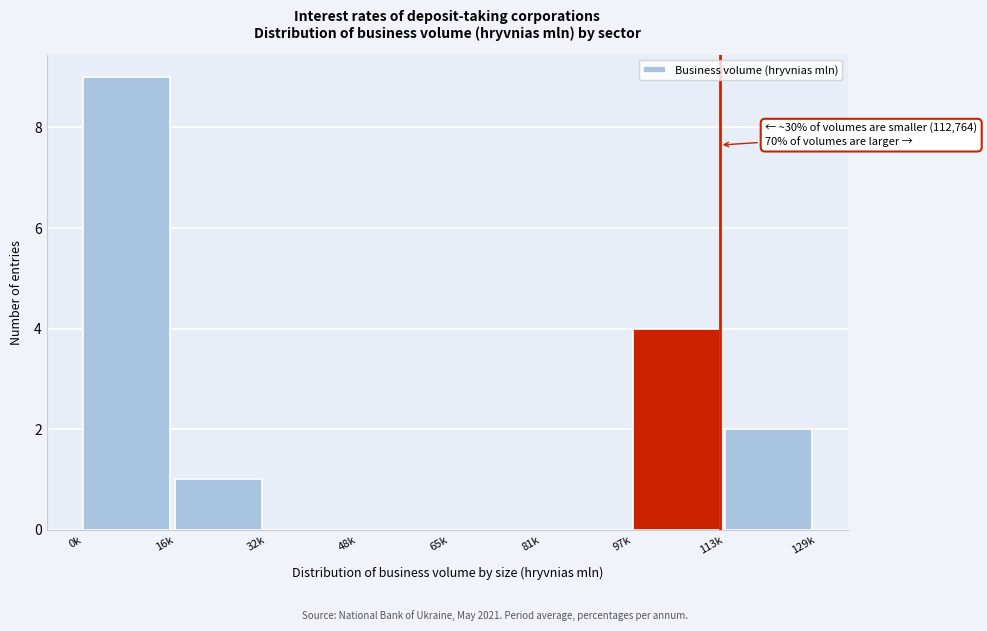

Reading left to right, what are all the values shown in this chart?

0k=9	16k=1	32k=0	48k=0	65k=0	81k=0	97k=4	113k=2